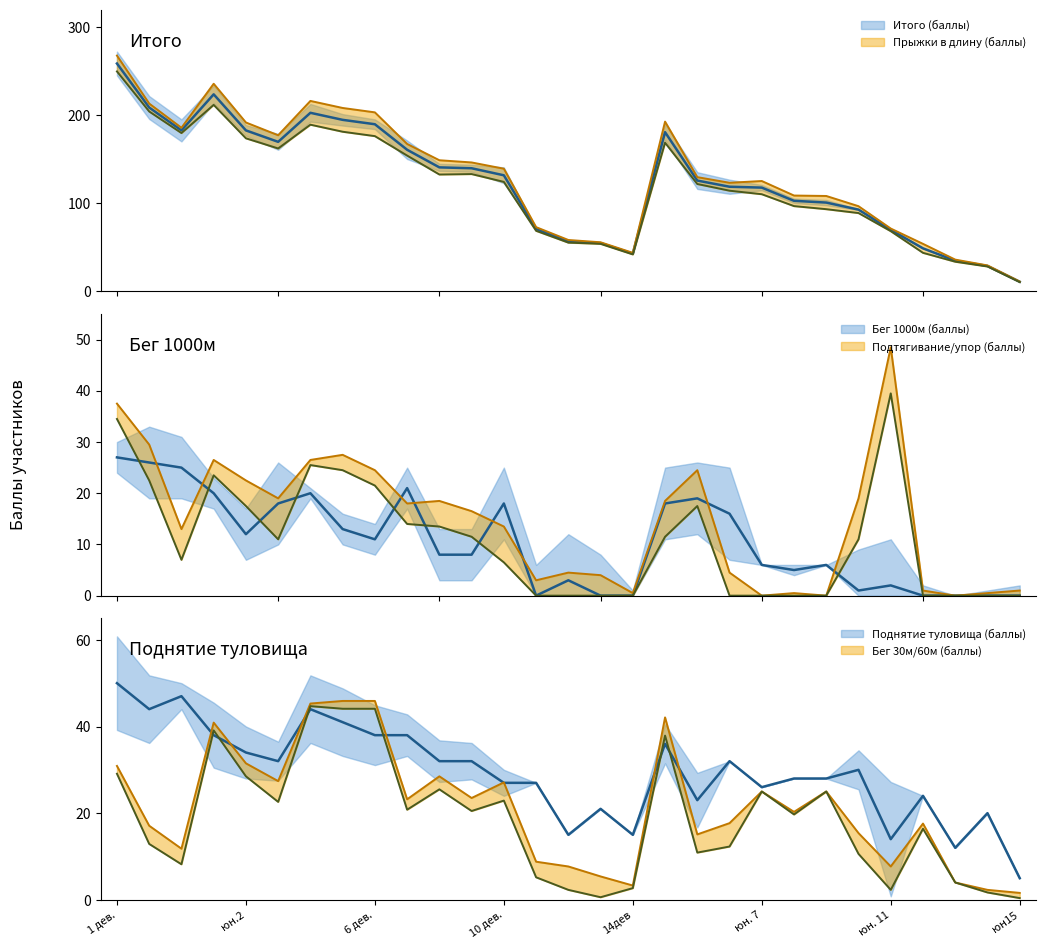

True or false: Итого (баллы) and Прыжки в длину (баллы) cross at least once.

False